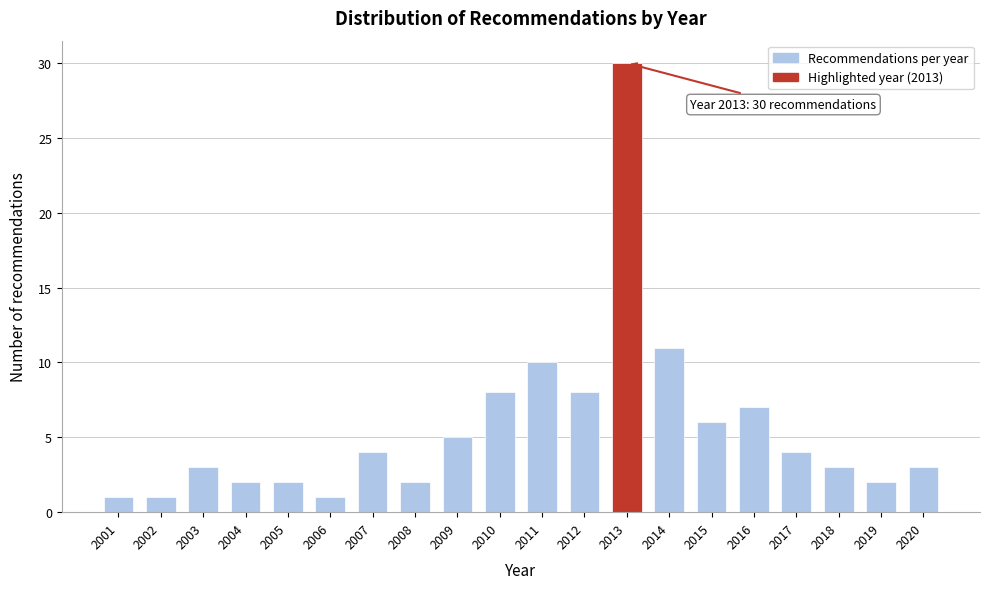

Reading left to right, what are all the values shown in this chart?

2001=1	2002=1	2003=3	2004=2	2005=2	2006=1	2007=4	2008=2	2009=5	2010=8	2011=10	2012=8	2013=30	2014=11	2015=6	2016=7	2017=4	2018=3	2019=2	2020=3